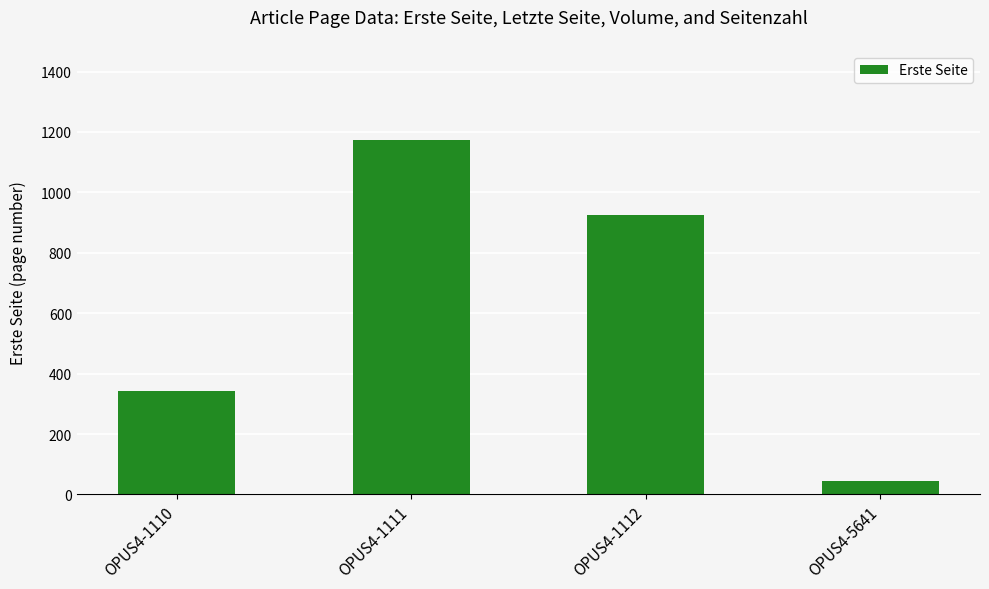

How many series are shown in this chart?

1